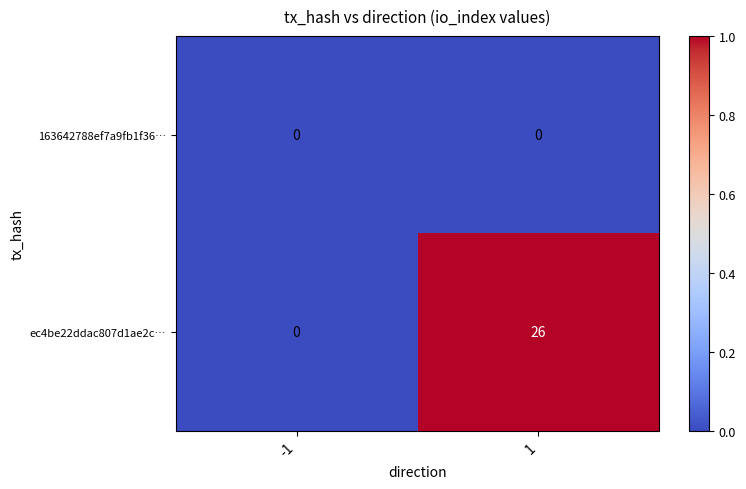

Is the value of 163642788ef7a9fb1f36… at 1 greater than the value of ec4be22ddac807d1ae2c… at 1?

No